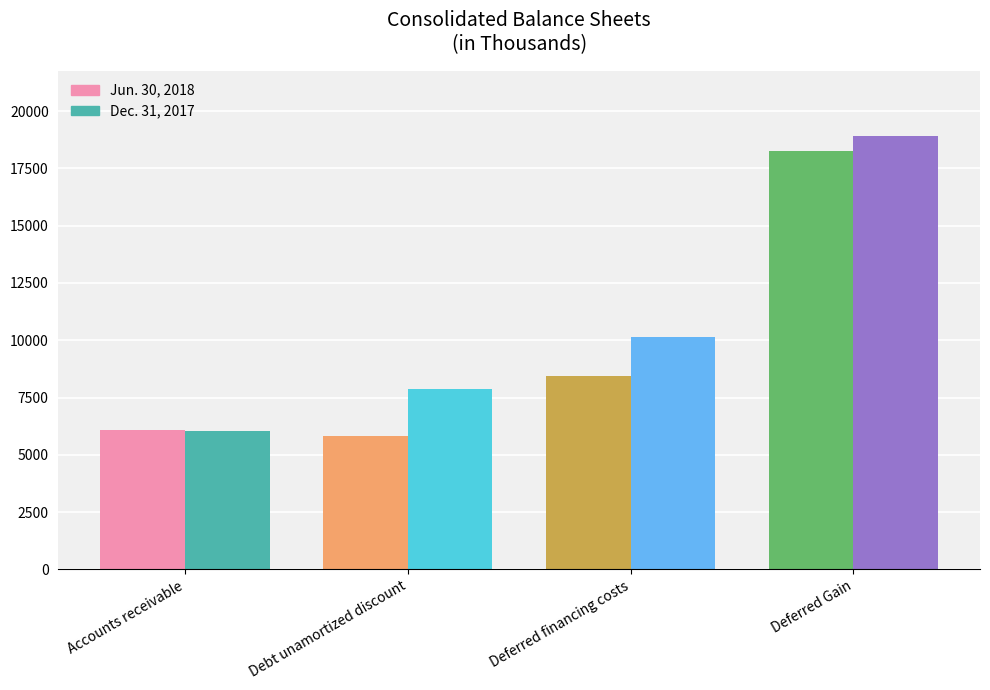

What is the sum of the Jun. 30, 2018 values at Deferred Gain and Deferred financing costs?

26703